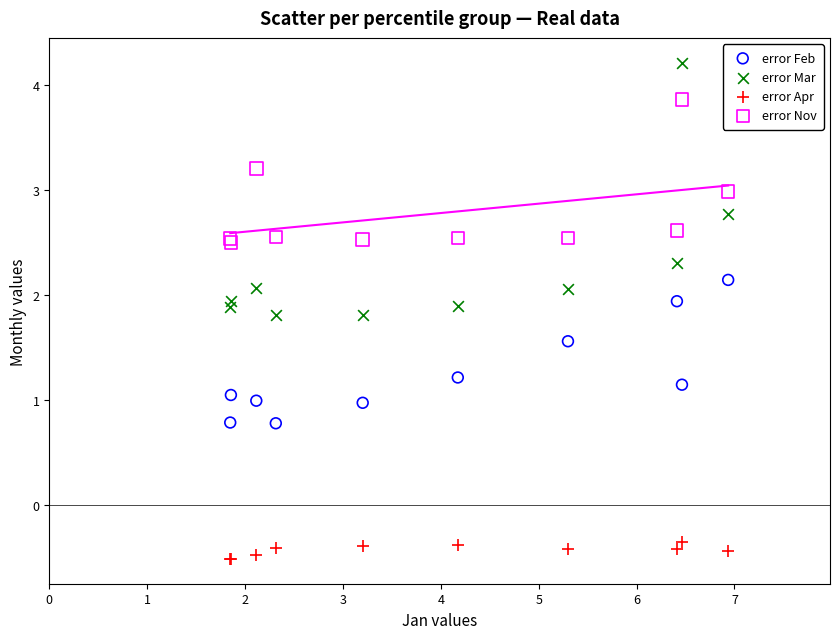

Which series reaches the minimum Y coordinate?

error Apr